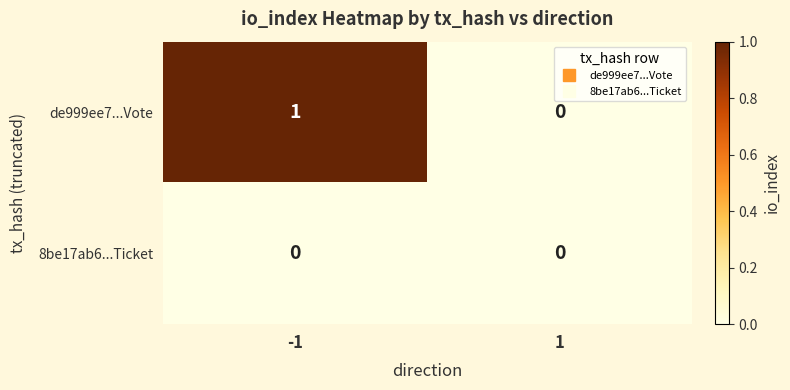

Which series has the largest range (max minus min)?

de999ee7...Vote